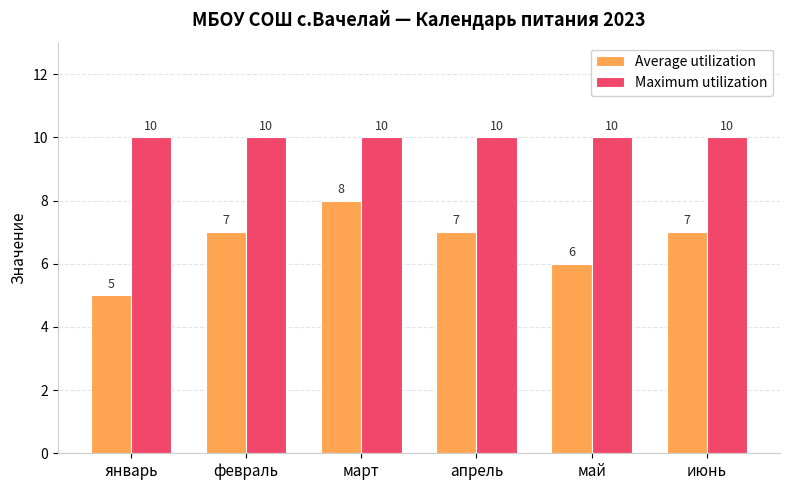

The value of Average utilization at февраль is 2. True or false?

False